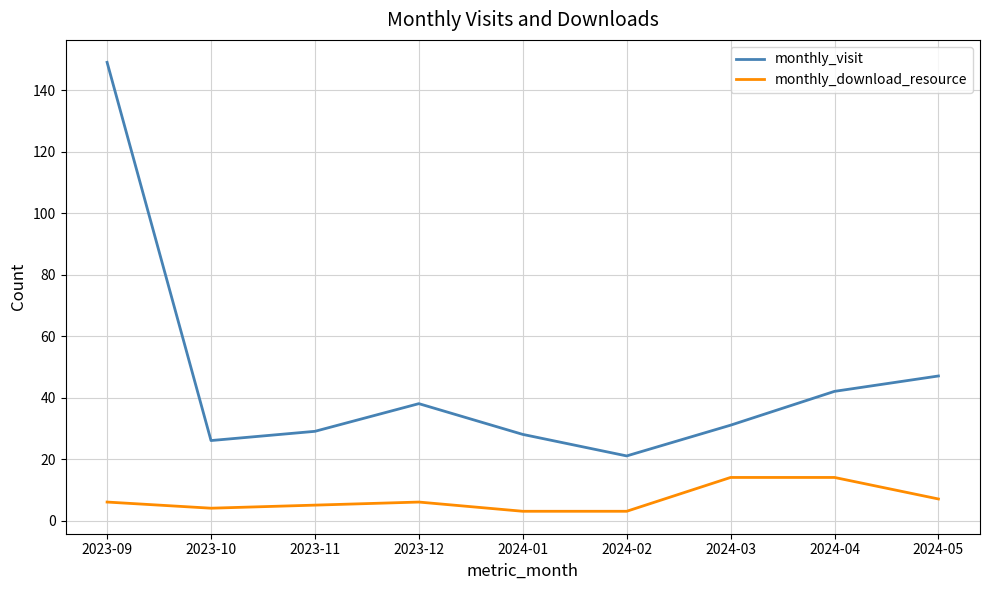

The monthly_visit series shows 6 at 2024-01. True or false?

False